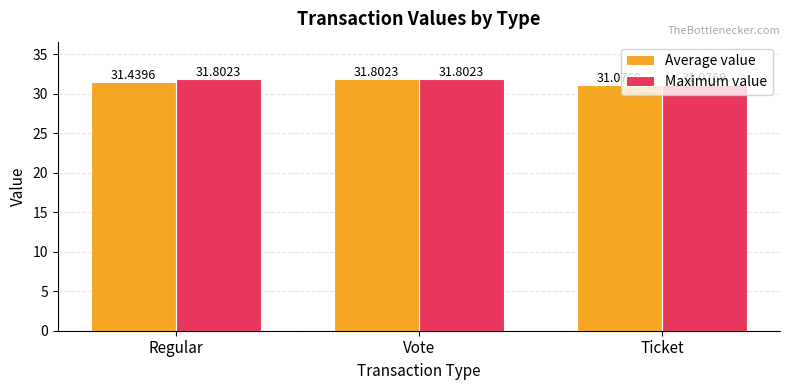

What are all the series names shown in the legend?

Average value, Maximum value